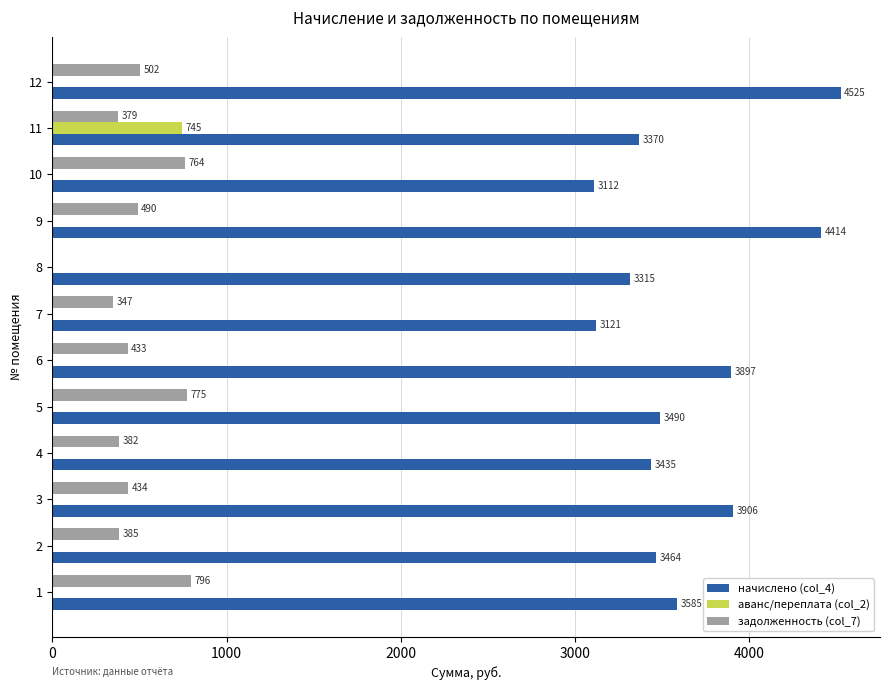

Between 2 and 11, which series saw the biggest shift?

аванс/переплата (col_2)